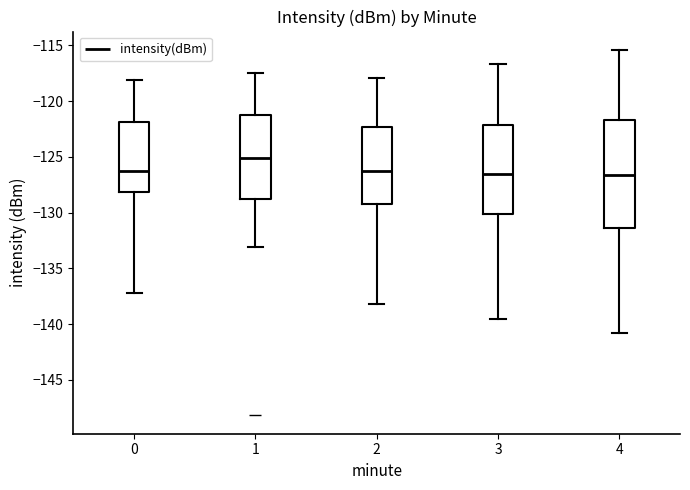

Reading left to right, read every box against the y-axis: the position of its median line, the range the box covers, and the ends of its whiskers. The values are not printed on the chart, so give them approximately, as read against the axis.

0: median -126.5, box -128.0 to -122.0, whiskers -137.0 to -118.0
1: median -125.0, box -129.0 to -121.0, whiskers -133.0 to -117.5
2: median -126.5, box -129.0 to -122.5, whiskers -138.0 to -118.0
3: median -126.5, box -130.0 to -122.0, whiskers -139.5 to -116.5
4: median -126.5, box -131.5 to -121.5, whiskers -141.0 to -115.5